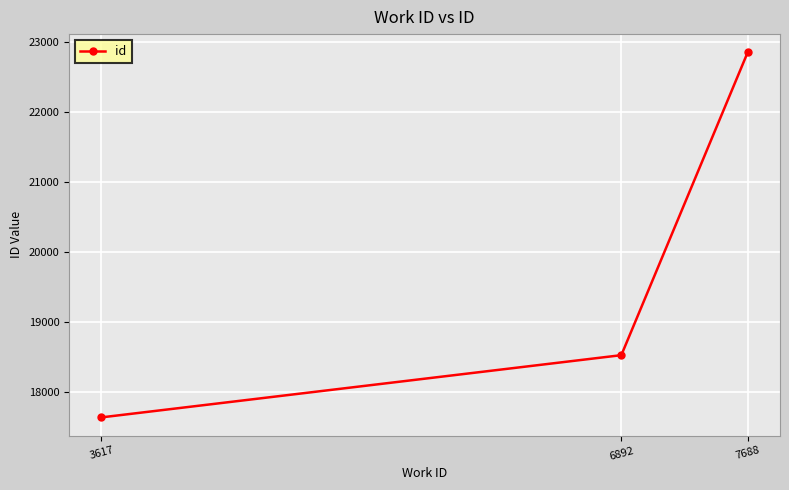

What is the sum of the values at 3617 and 7688?

40492